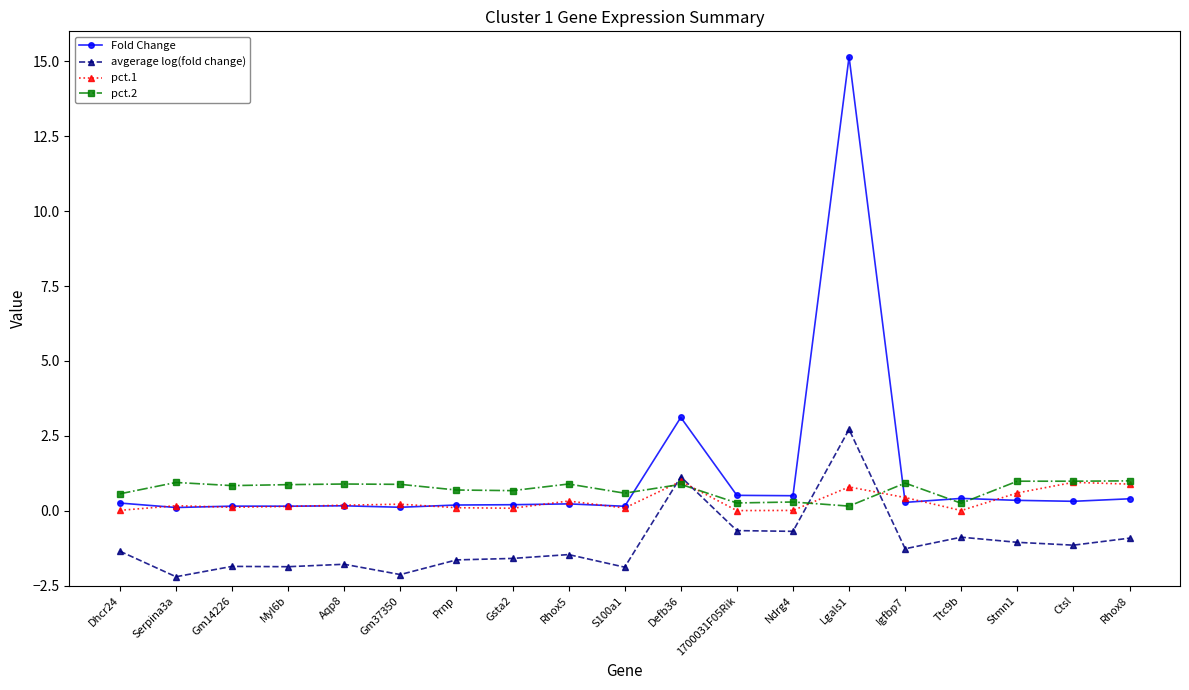

Which series has the widest spread of values?

Fold Change